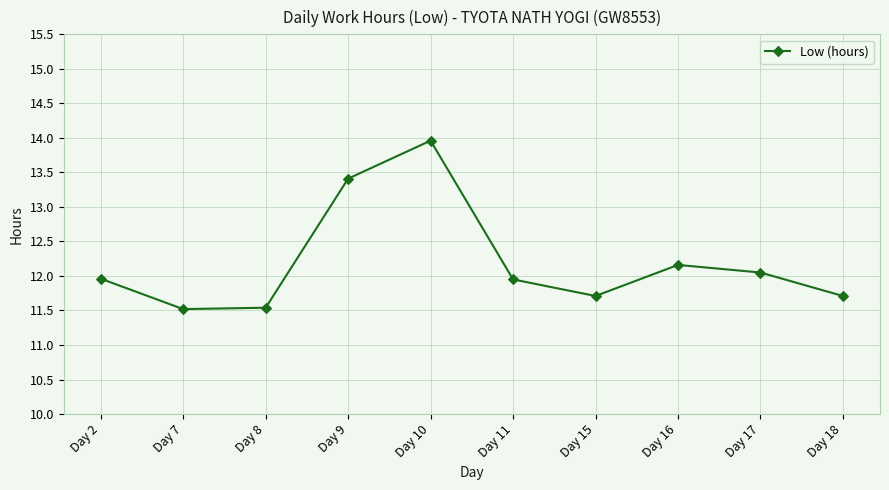

Where is the first local maximum?

Day 10